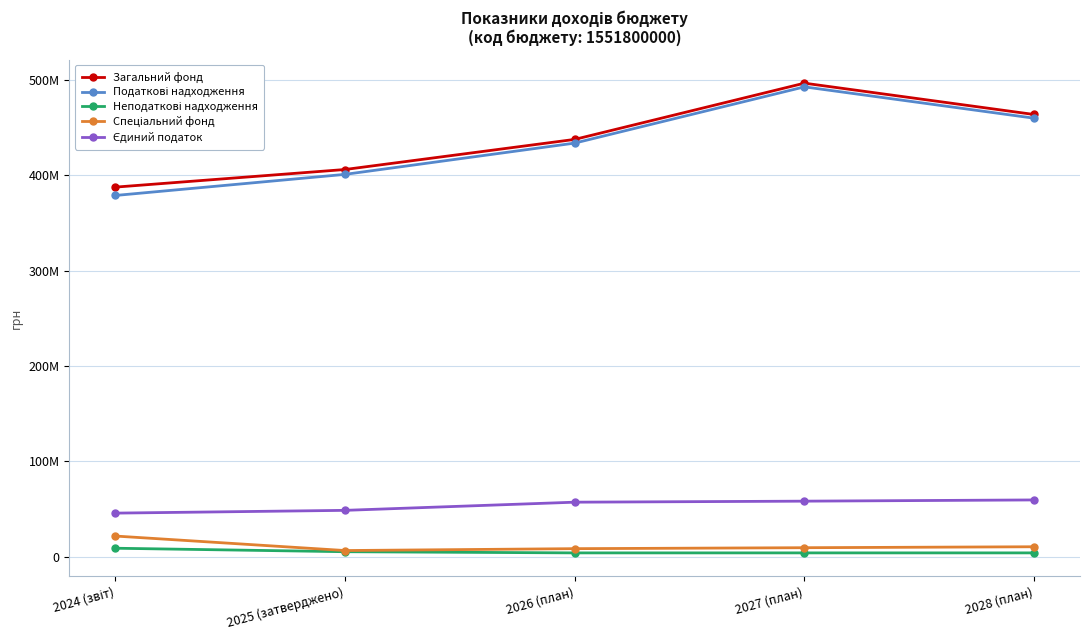

At which label is Спеціальний фонд closest to 13933600?

2028 (план)